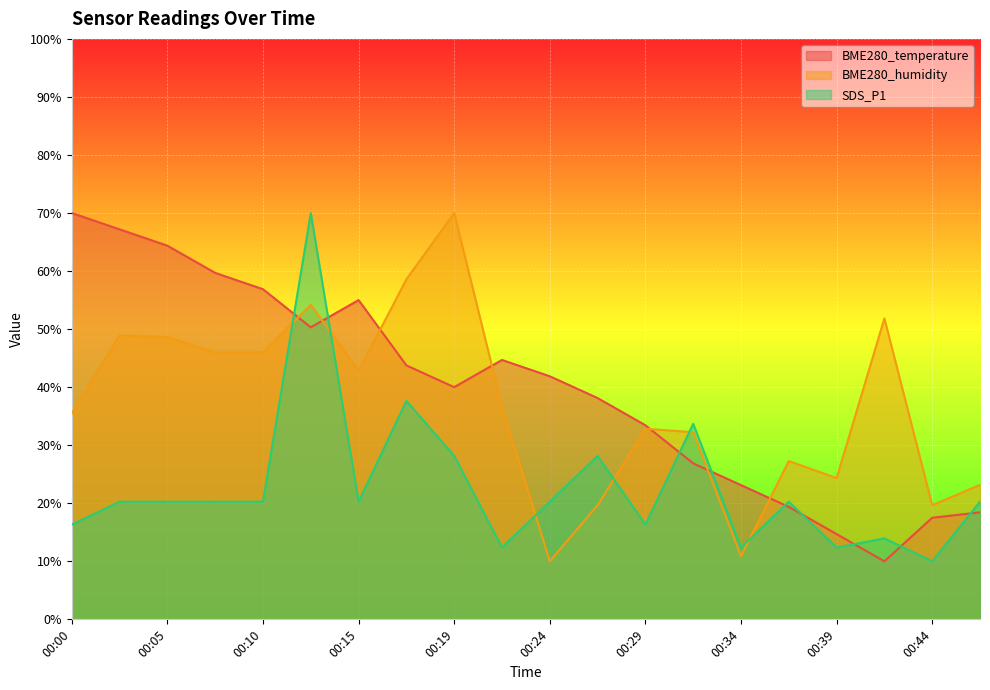

Rank the categories by SDS_P1 value from highest to lowest.

00:12, 00:17, 00:32, 00:19, 00:27, 00:02, 00:05, 00:07, 00:10, 00:15, 00:24, 00:37, 00:46, 00:00, 00:29, 00:41, 00:22, 00:34, 00:39, 00:44